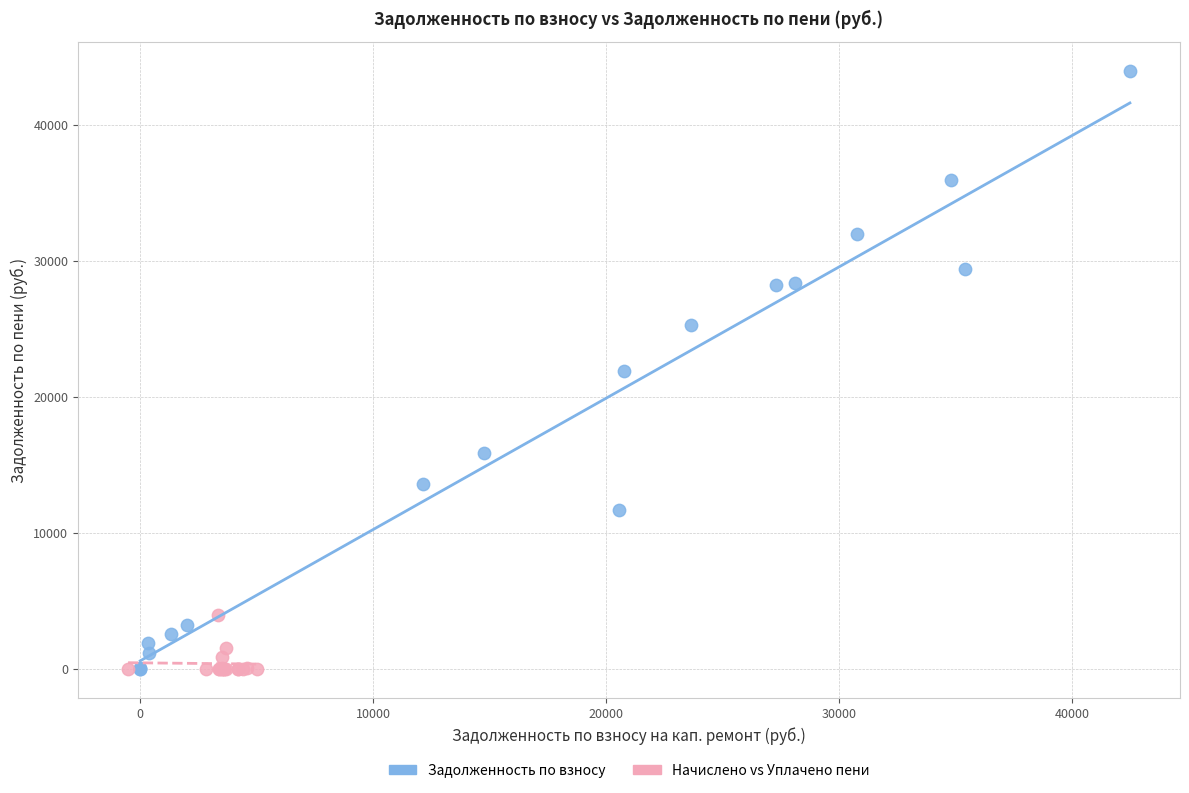

Which series contains the highest Y value?

Задолженность по взносу